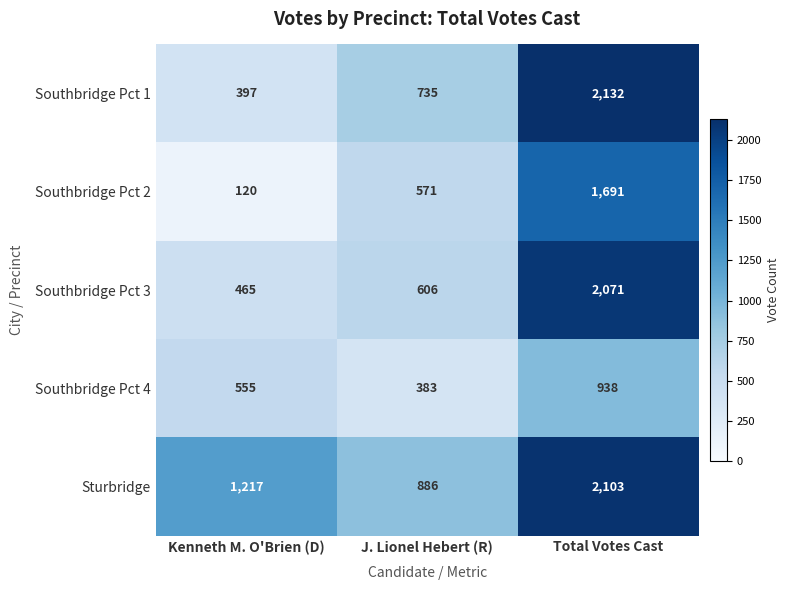

What is the approximate value of Sturbridge at Total Votes Cast?

2103